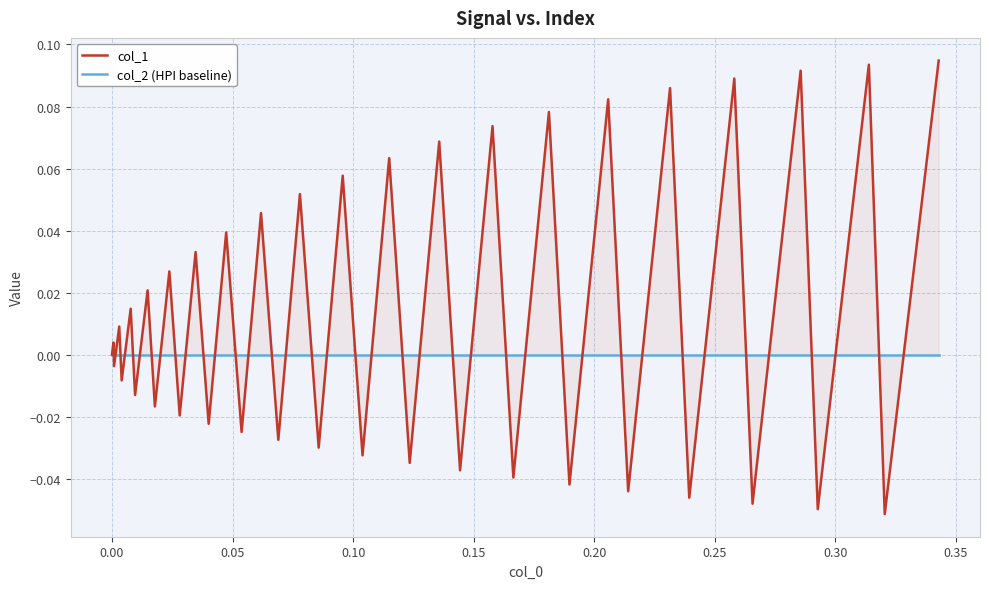

What is the maximum value for col_1?

0.1